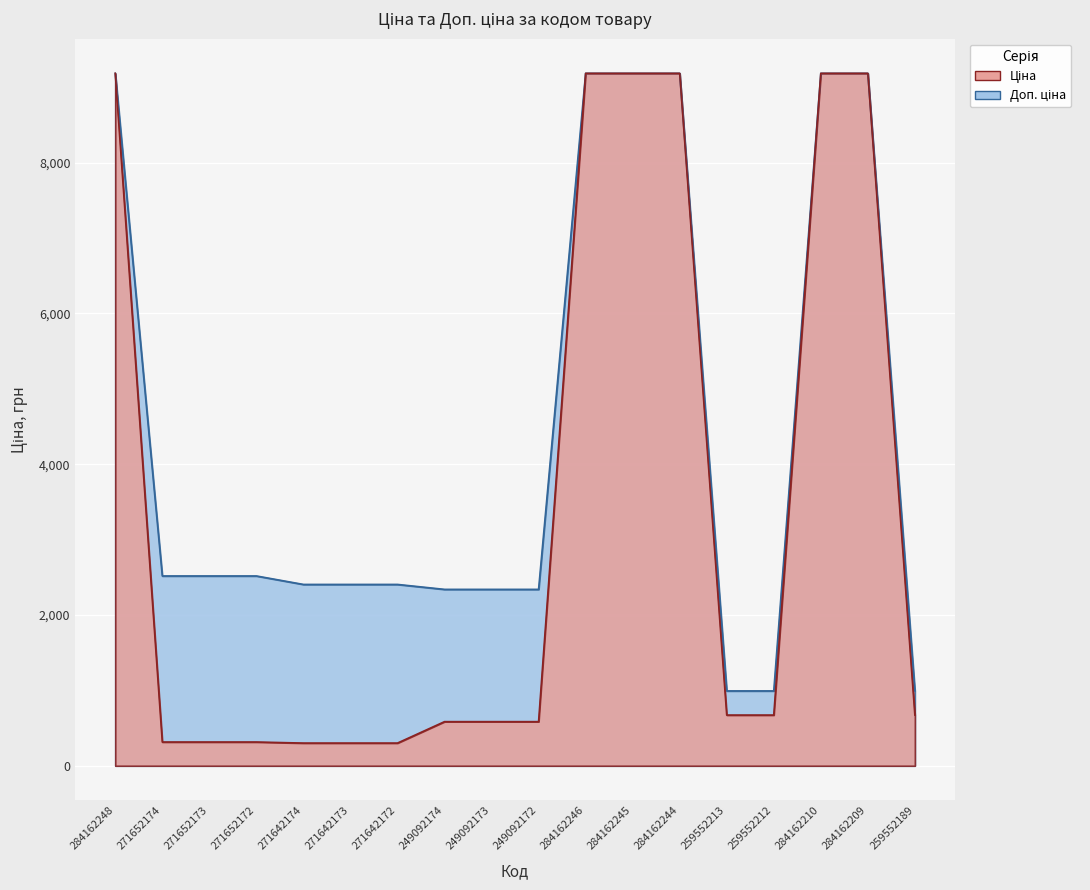

Between 249092173 and 259552212, which series saw the biggest shift?

Доп. ціна